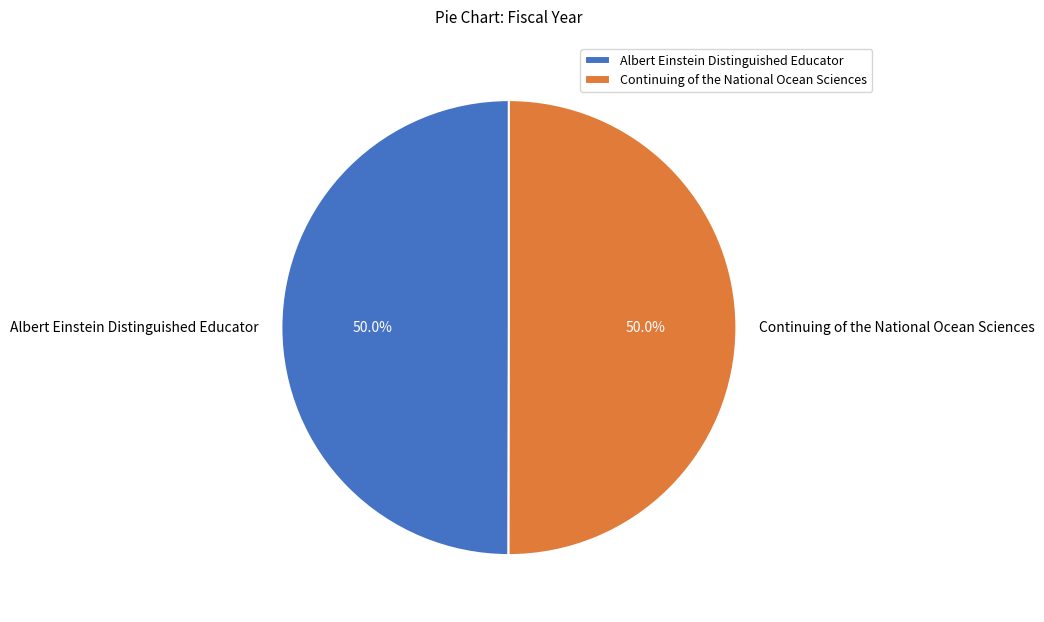

Count the number of slices in the pie.

2